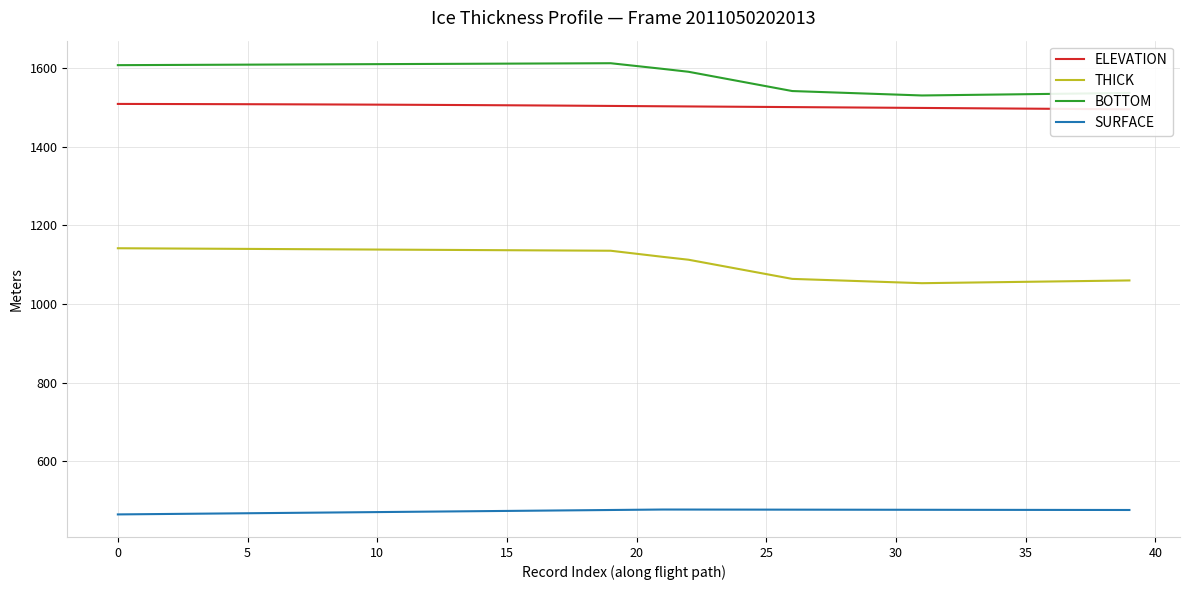

What are all the series names shown in the legend?

ELEVATION, THICK, BOTTOM, SURFACE